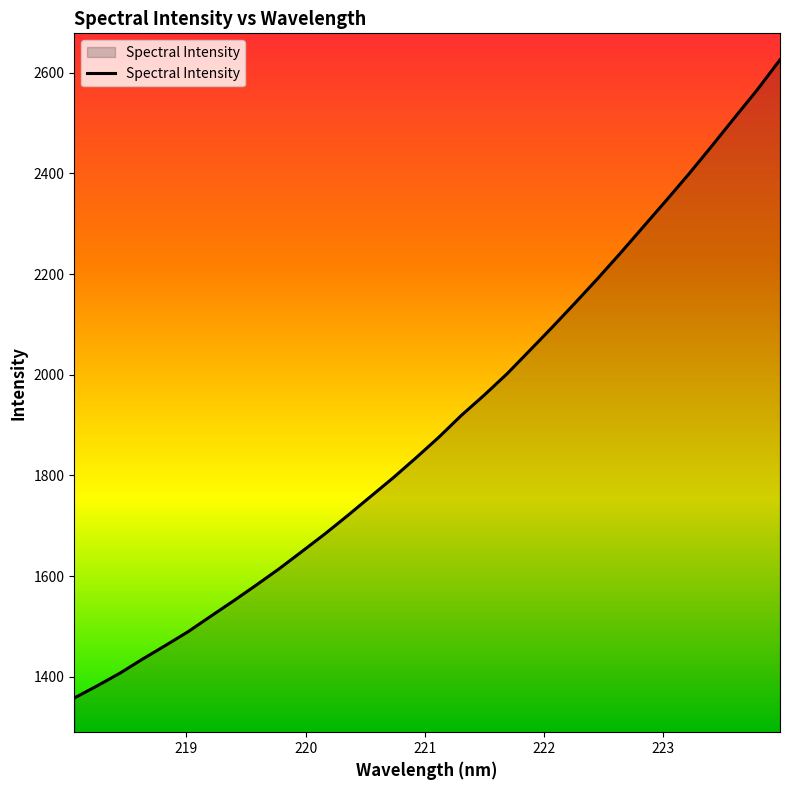

What is the difference between the maximum and minimum values?

1268.1